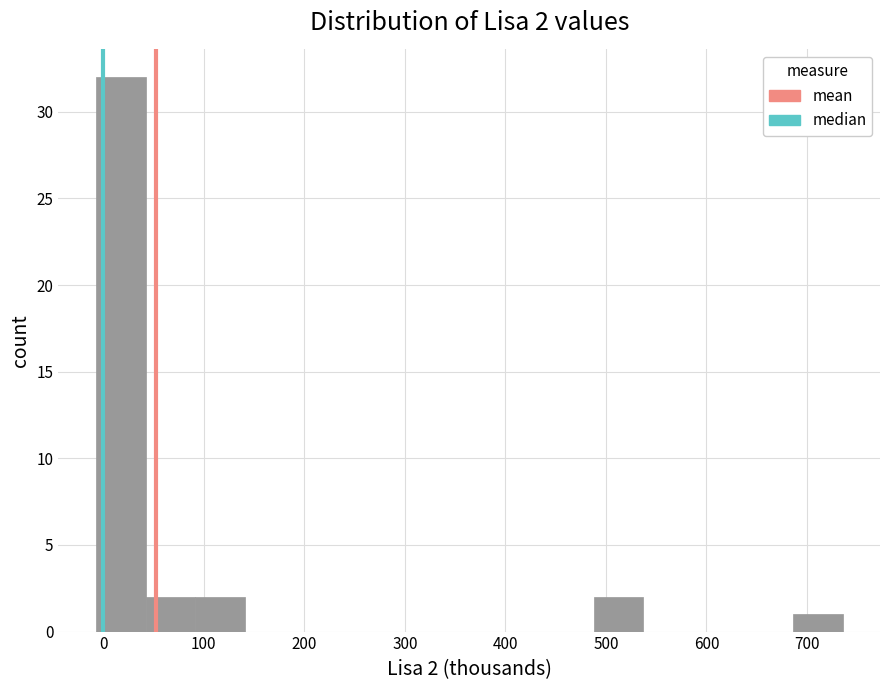

Which range on the x-axis has the tallest bar?

-10 to 40